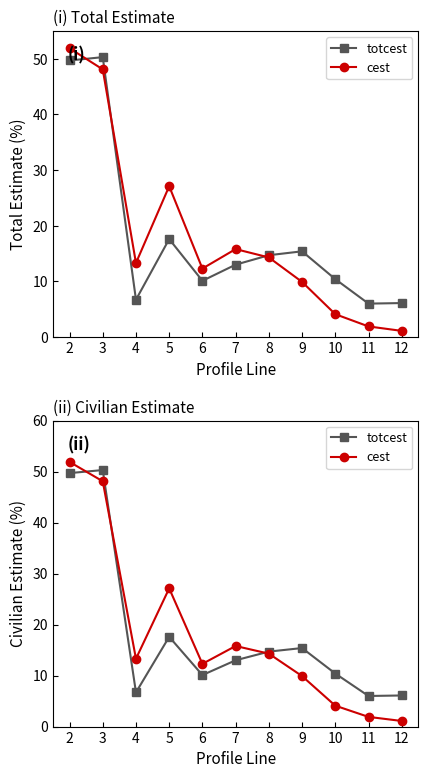

What is the total value across all series at 6?

22.4